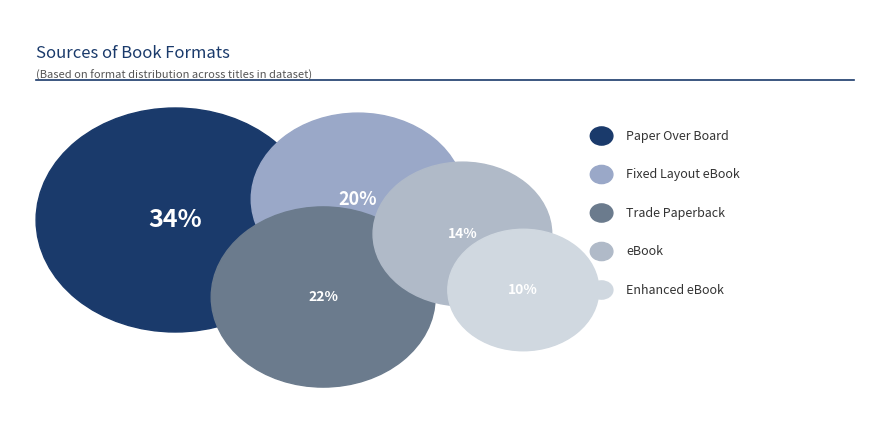

Between Fixed Layout eBook and Enhanced eBook, which is larger?

Fixed Layout eBook